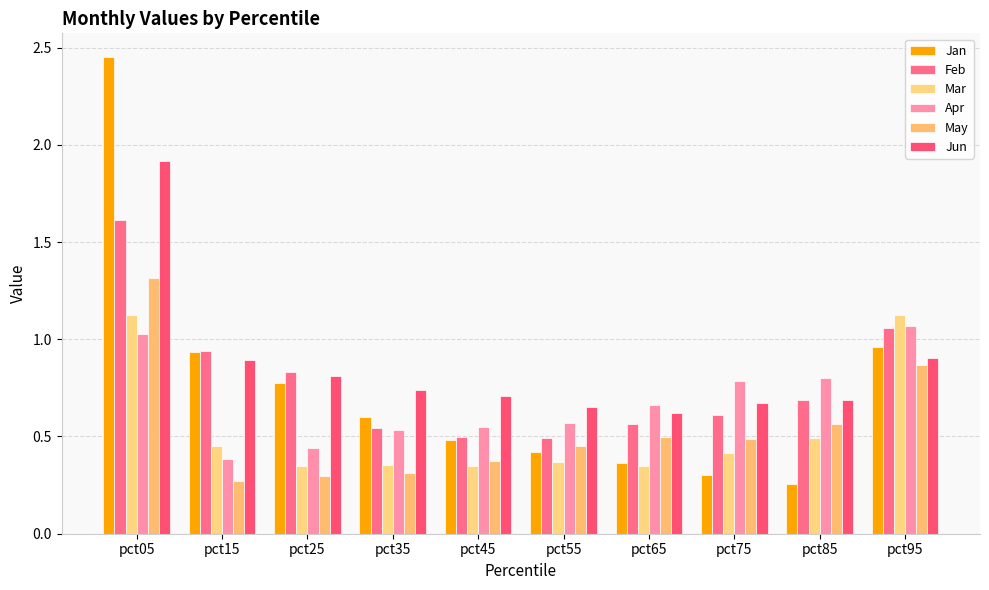

Which series has the largest total across all categories?

Jun